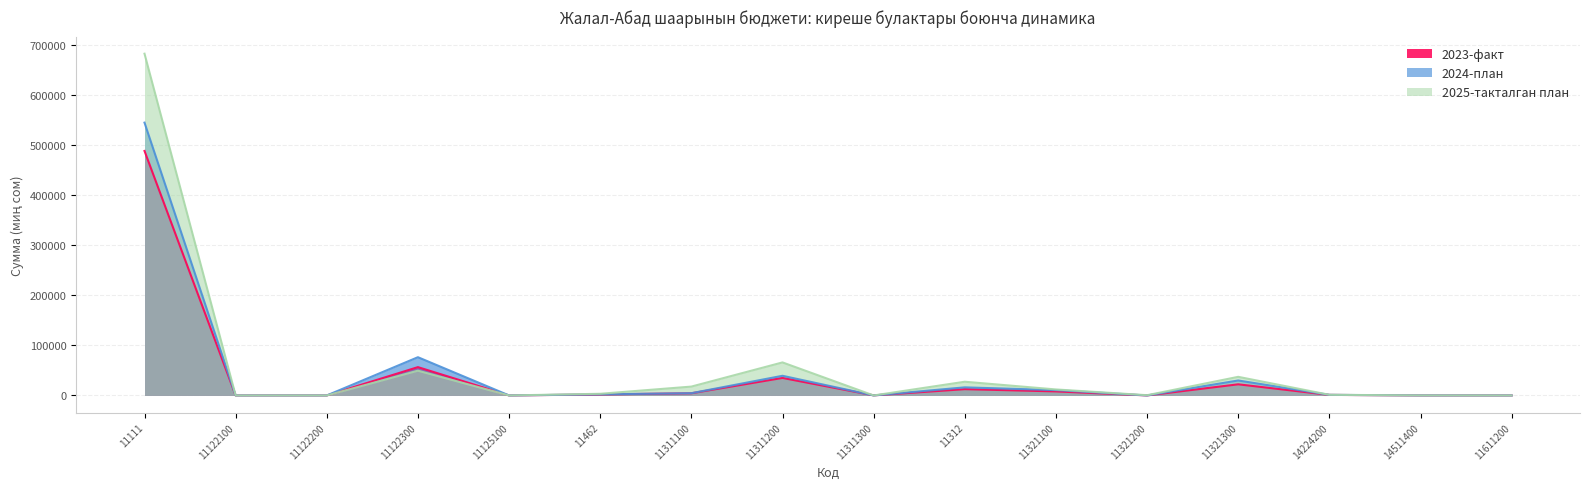

How many positive values does the 2023-факт series have?

13